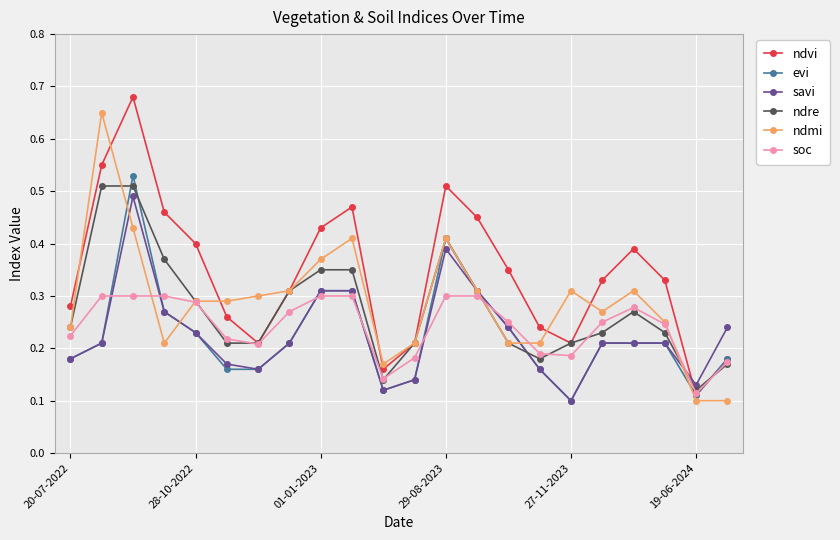

Which series has the largest total across all categories?

ndvi